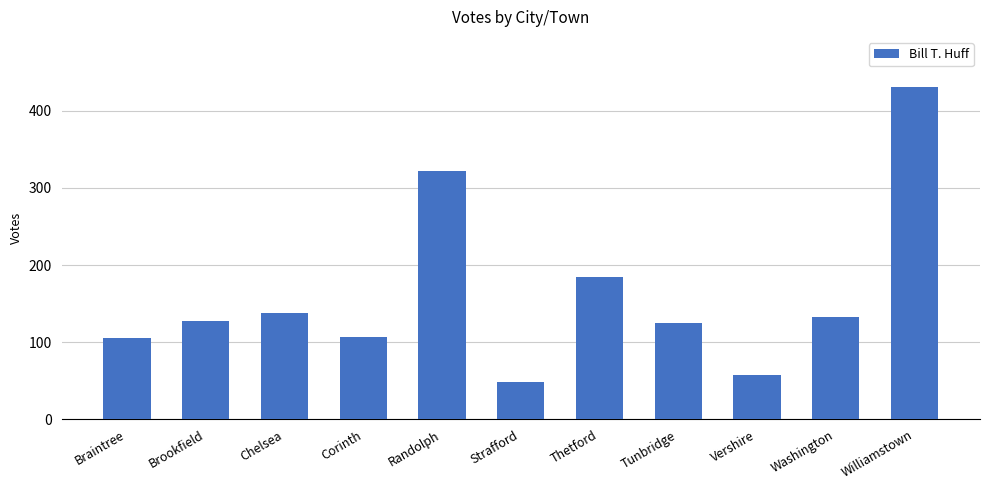

Is it true that the value at Washington is 235?

False